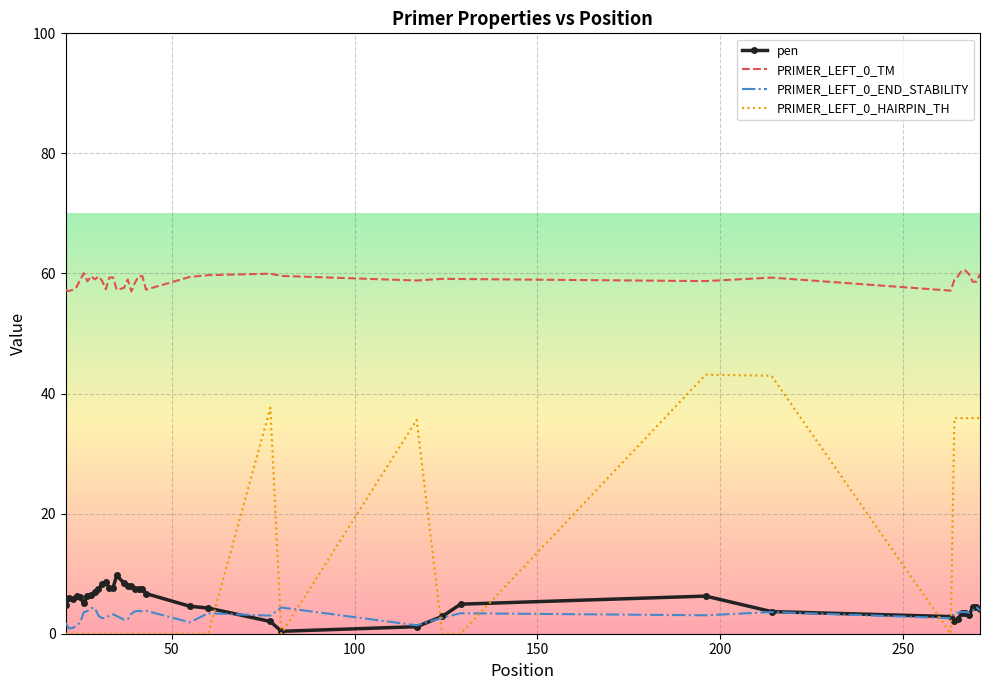

Which series has the widest spread of values?

PRIMER_LEFT_0_HAIRPIN_TH